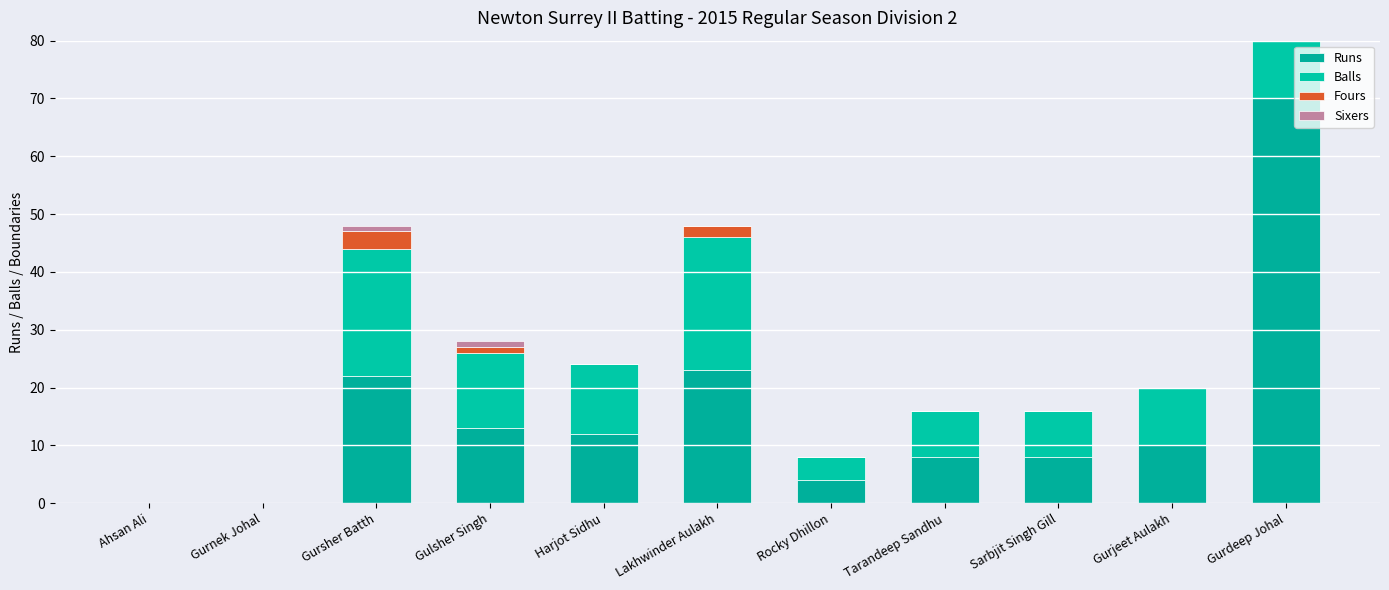

Reading left to right, what are all the values shown in this chart?

Runs: 0	0	22	13	12	23	4	8	8	10	70
Balls: 0	0	22	13	12	23	4	8	8	10	70
Fours: 0	0	3	1	0	2	0	0	0	0	6
Sixers: 0	0	1	1	0	0	0	0	0	0	0